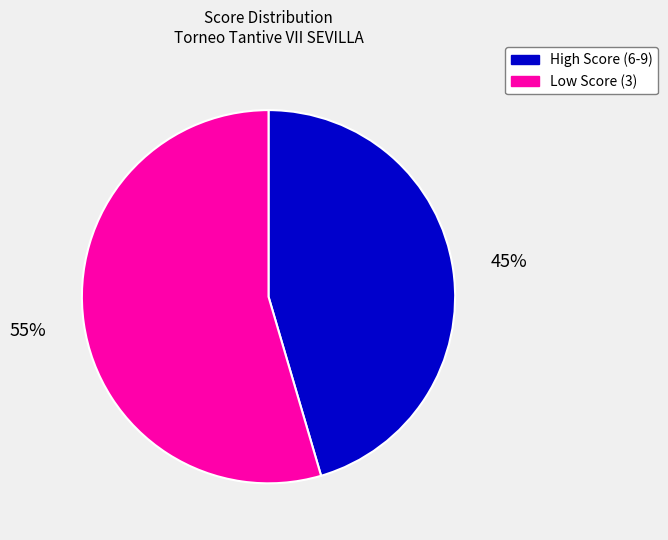

Is there a majority slice in this chart?

Yes